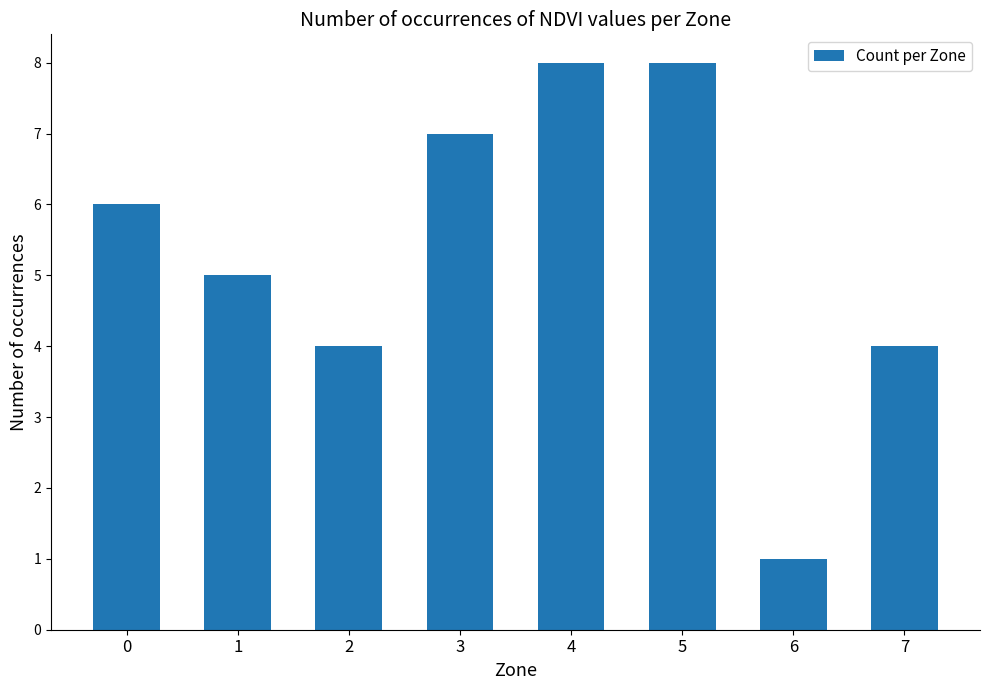

What is the average value?

5